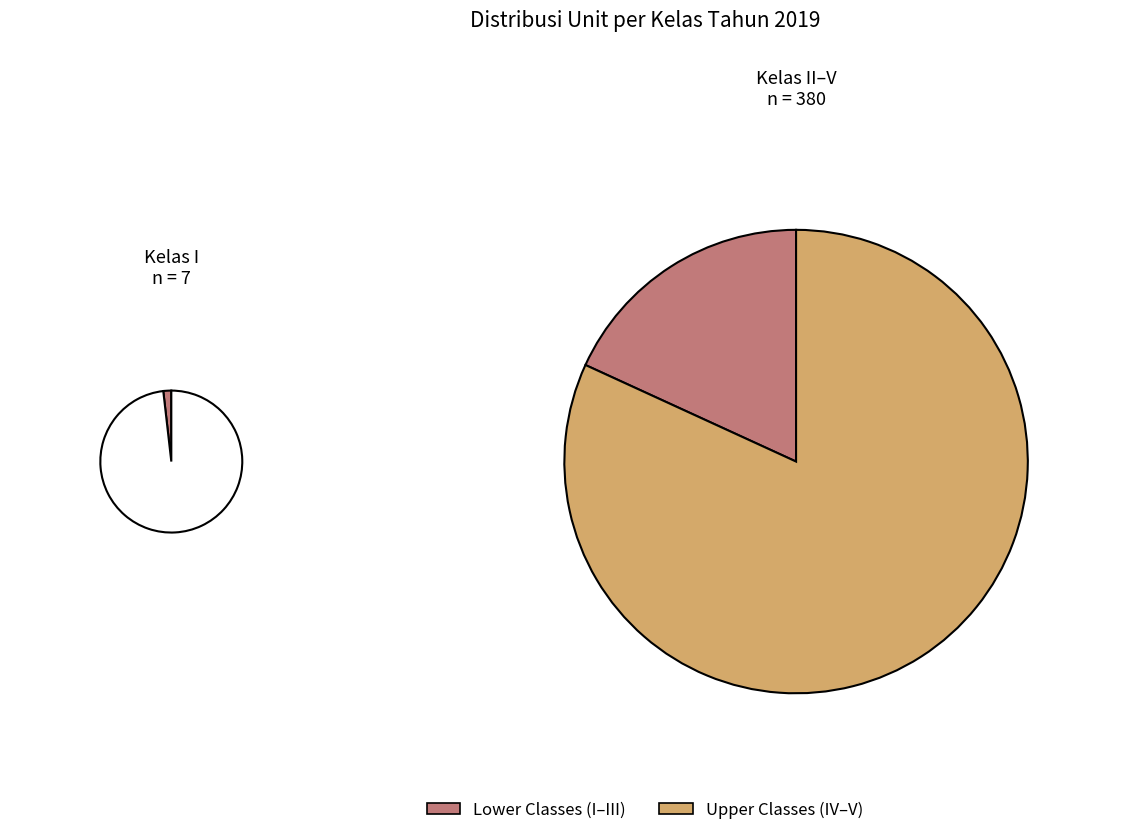

Do Kelas IV and Kelas II together represent more than half of the pie?

No